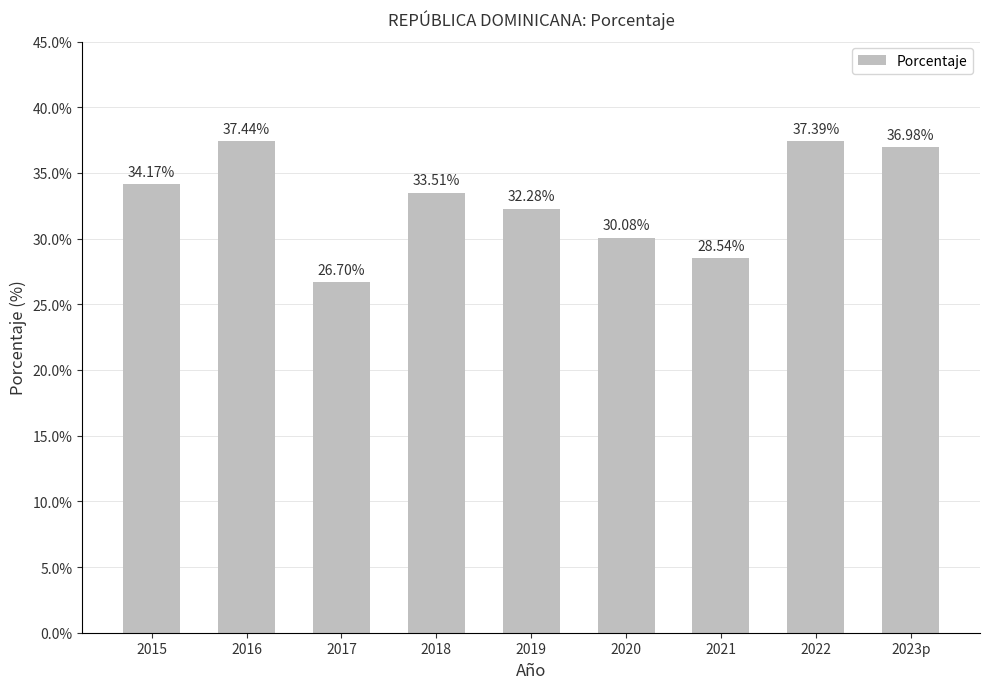

Between 2022 and 2021, which is larger?

2022